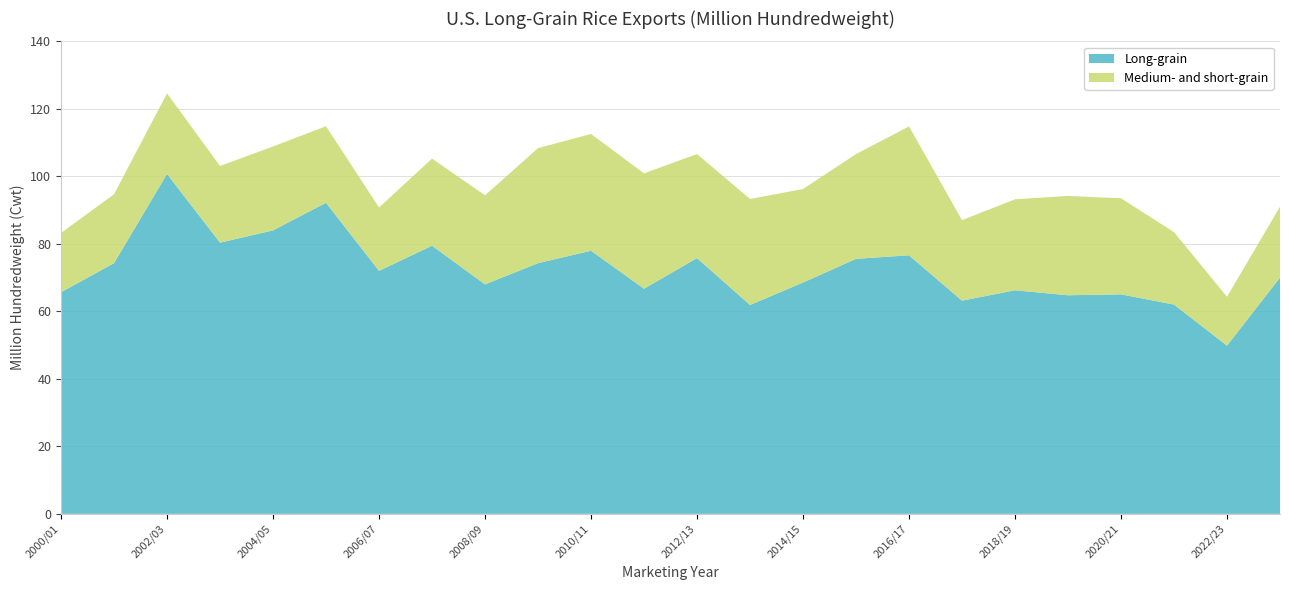

Reading left to right, what are all the values shown in this chart?

Long-grain: 65.7	74.3	100.7	80.4	84.0	92.2	72.0	79.4	68.0	74.3	78.0	66.7	75.8	61.9	68.5	75.6	76.6	63.2	66.2	64.8	65.0	62.0	49.8	70.0
Medium- and short-grain: 17.6	20.4	23.9	22.7	24.9	22.7	18.8	25.8	26.4	34.1	34.6	34.2	30.8	31.4	27.7	31.0	38.2	23.8	27.0	29.4	28.5	21.5	14.5	21.0